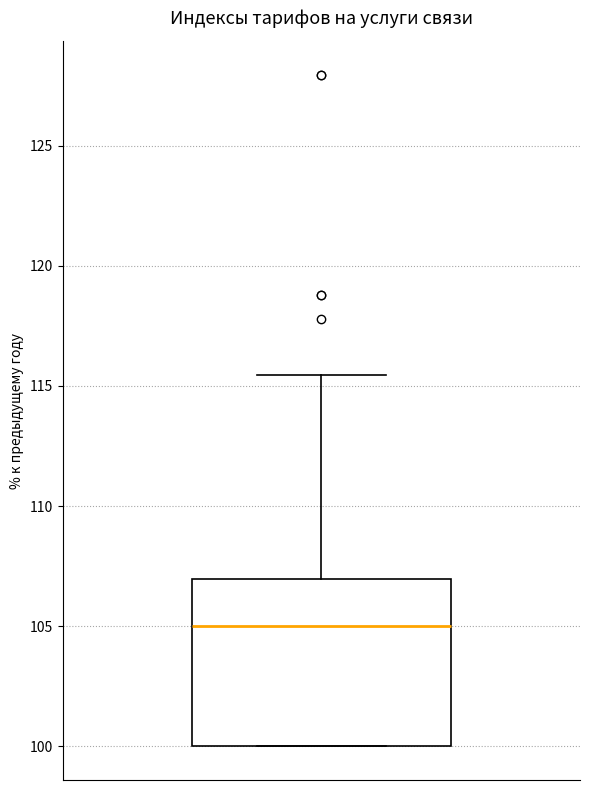

Where does the median line of the box sit on the y-axis? The values are not printed on the chart, so give them approximately, as read against the axis.

105.0